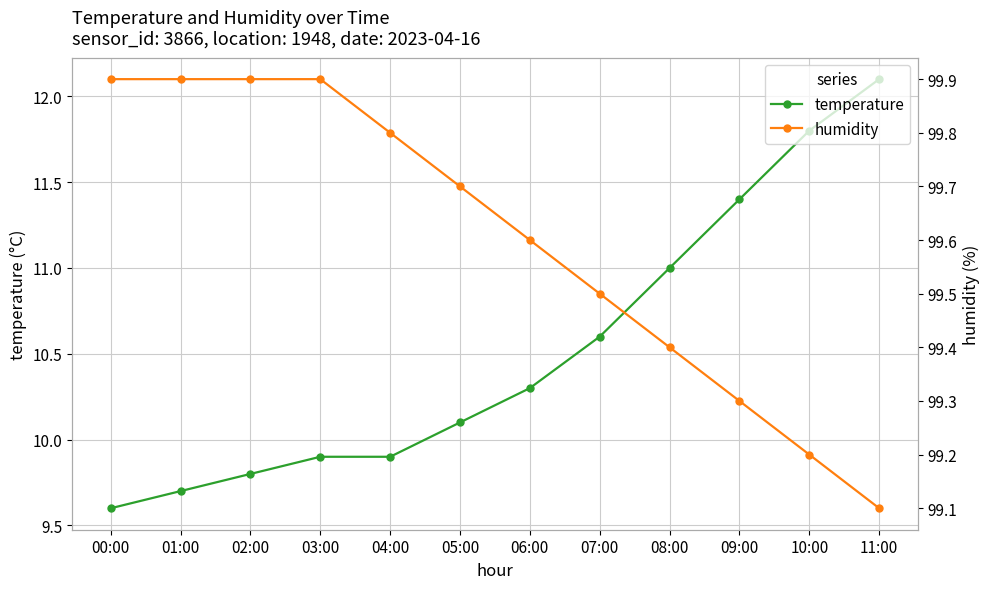

What is the label of the 6th point from the left?

05:00